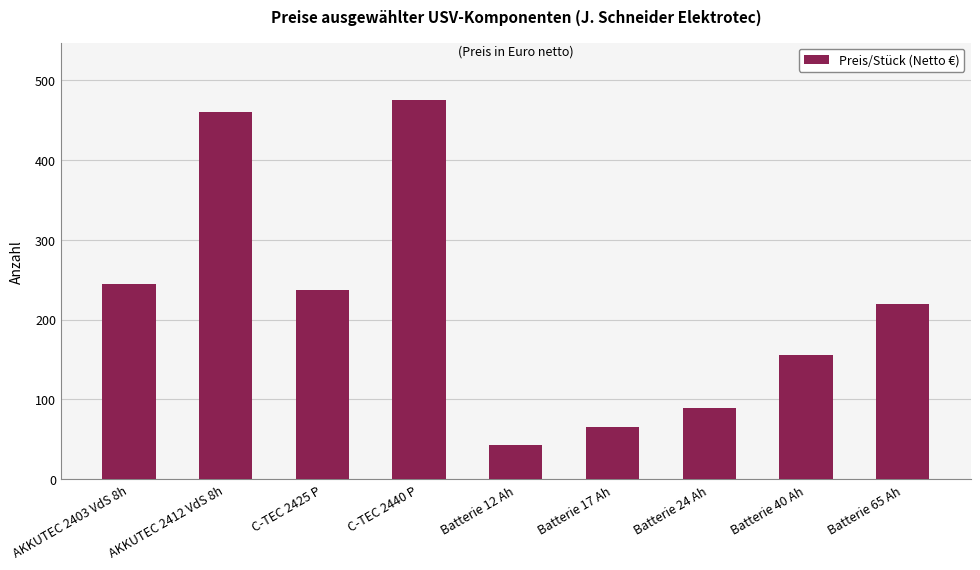

What position from the left is Batterie 40 Ah?

8